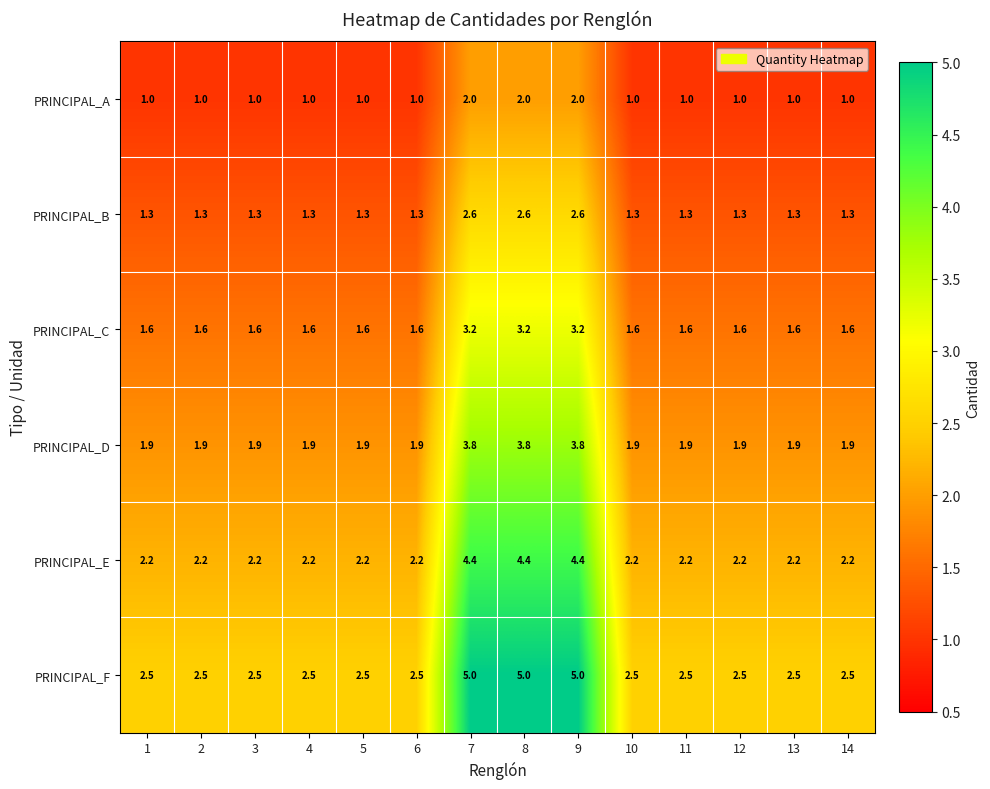

At how many categories does at least one series exceed 1?

14